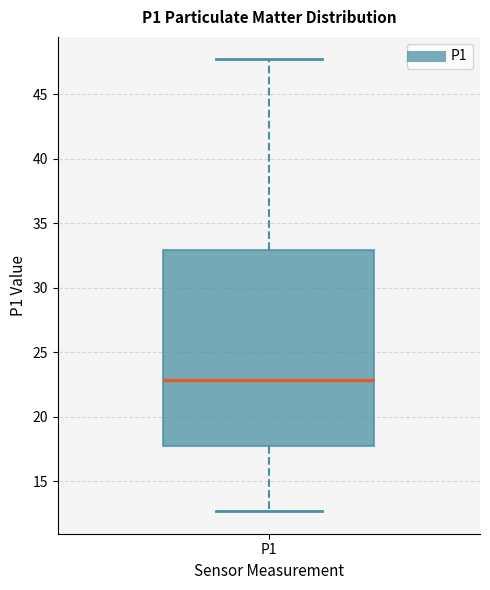

Read this box plot against the y-axis: the position of the median line, the range covered by the box, and the ends of both whiskers. The values are not printed on the chart, so give them approximately, as read against the axis.

median 23.0, box 17.5 to 33.0, whiskers 12.5 to 47.5